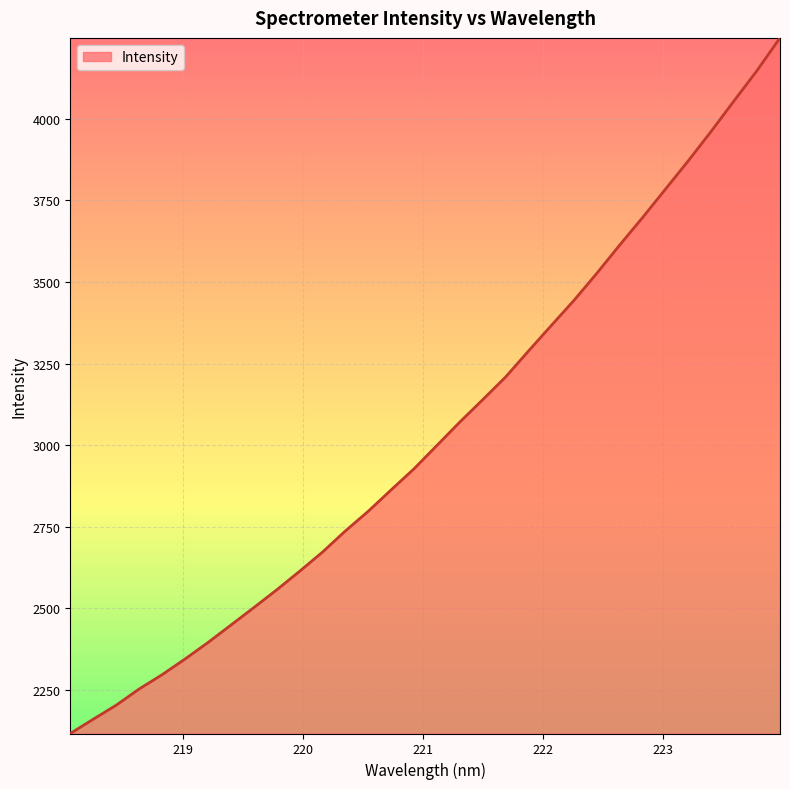

Count the number of values greater than 2999.

16